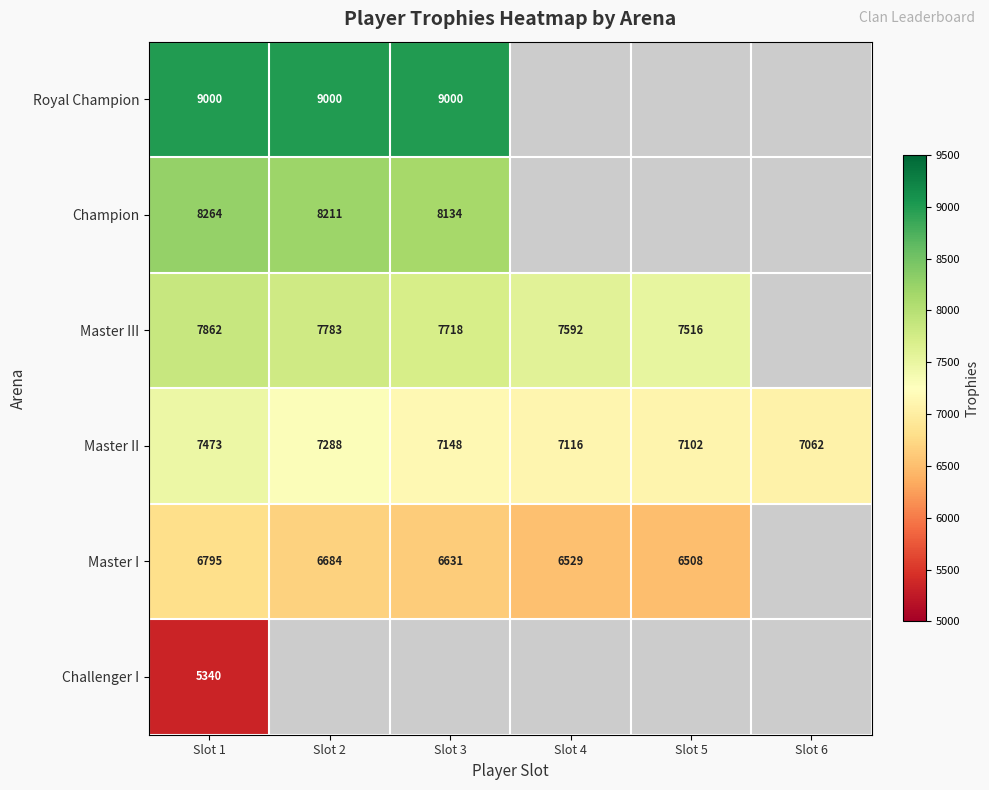

The Champion series shows 8264 at Slot 1. True or false?

True